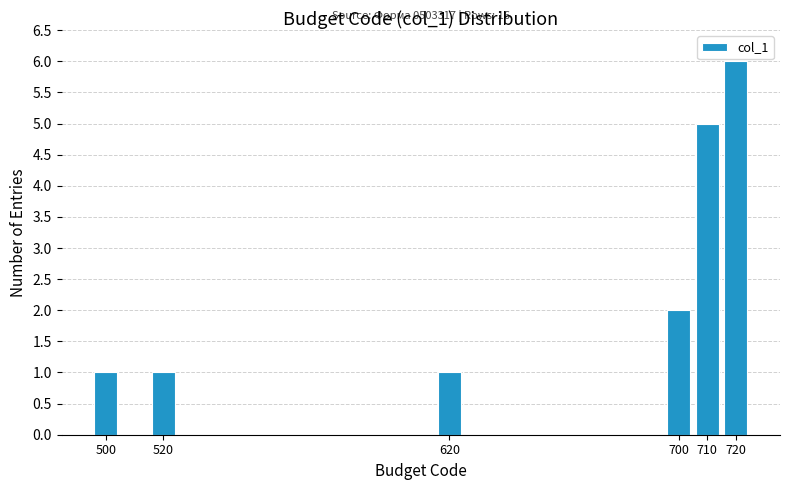

Reading left to right, what are all the values shown in this chart?

500=1	520=1	620=1	700=2	710=5	720=6